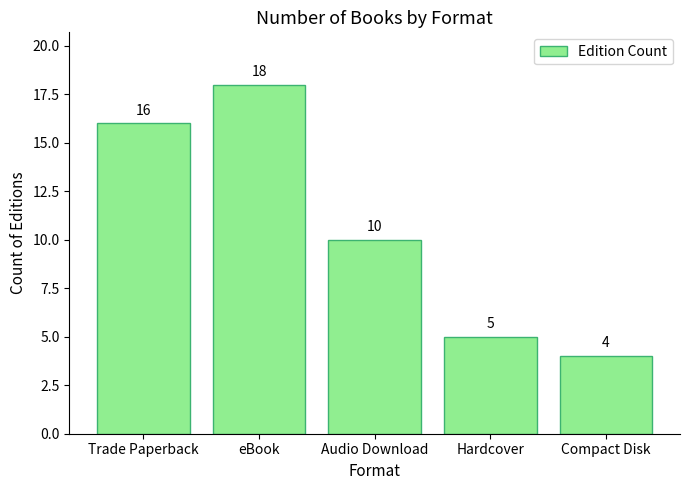

Does the chart contain stacked bars?

No